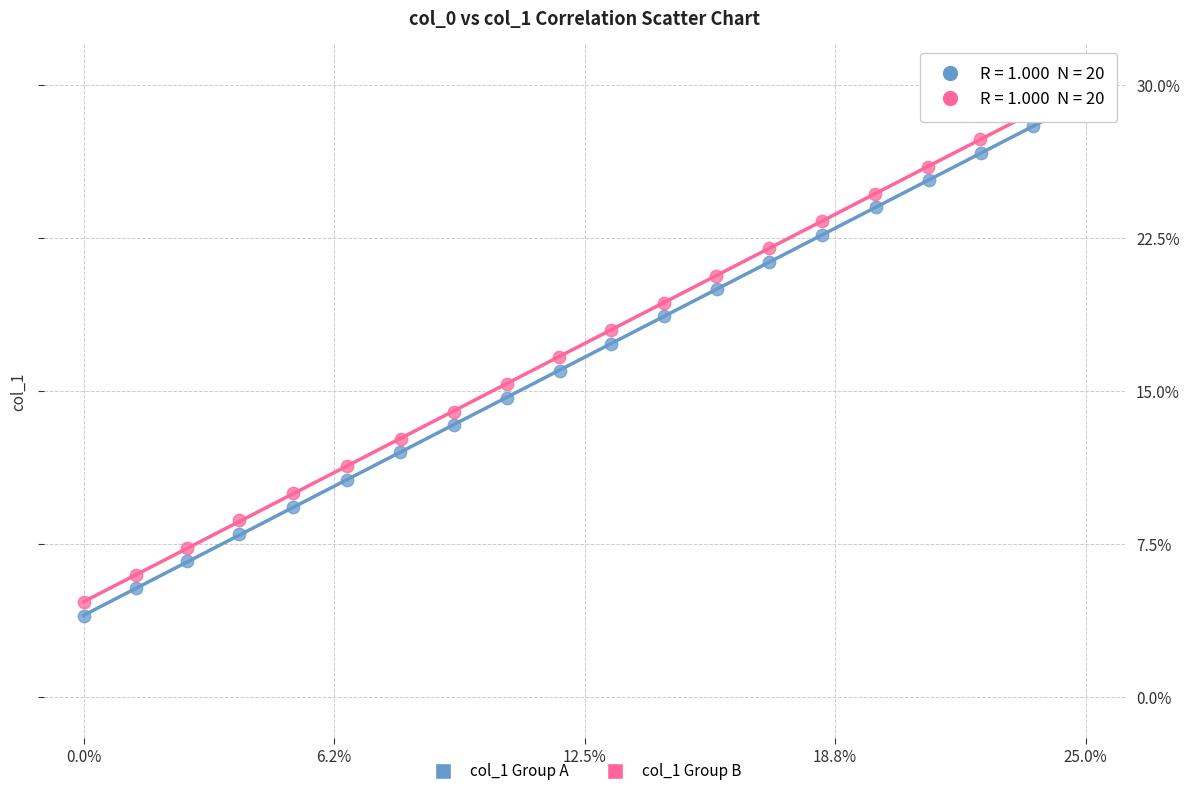

Which series reaches the maximum Y coordinate?

col_1 Group B